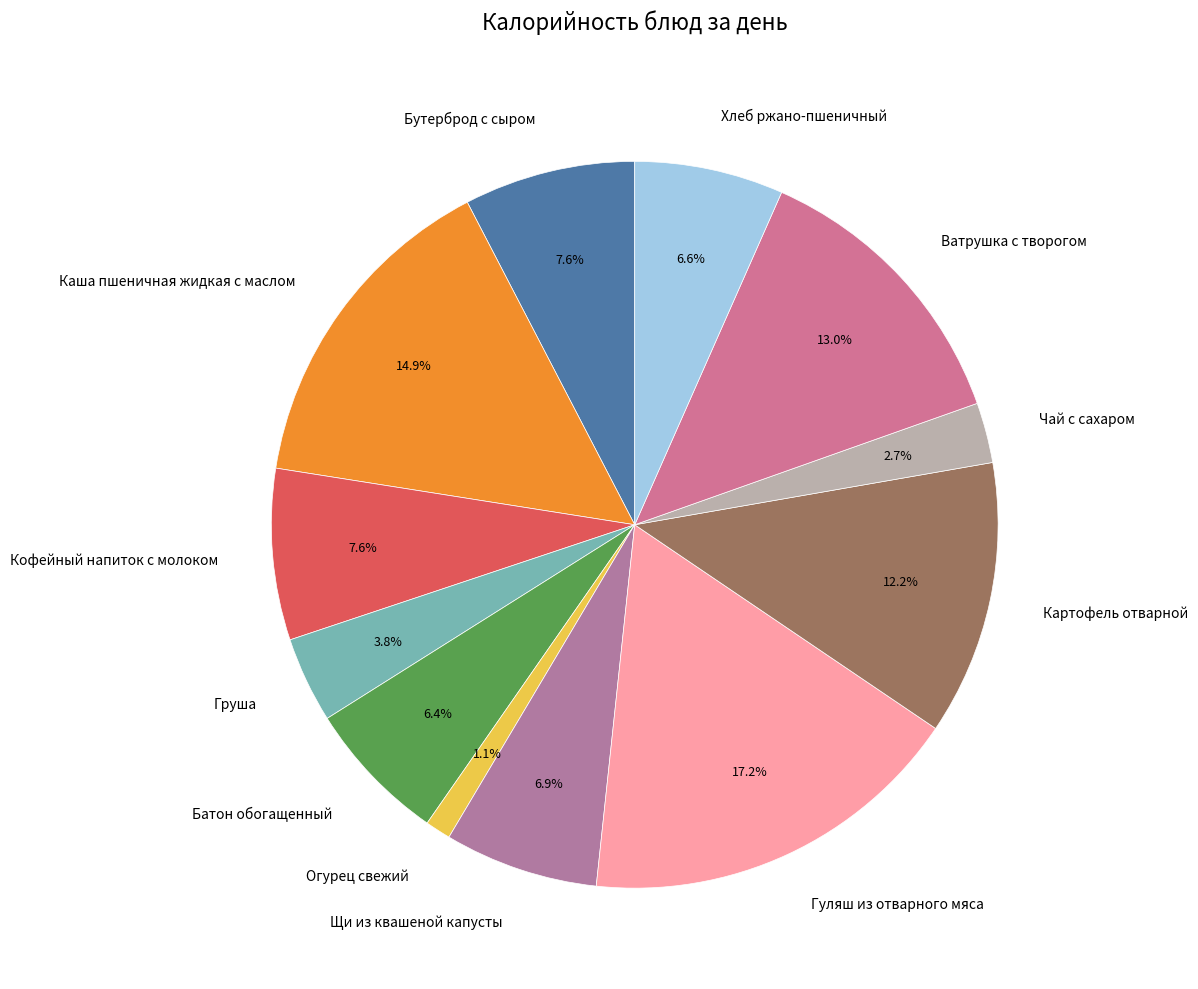

Which has a higher value, Груша or Каша пшеничная жидкая с маслом?

Каша пшеничная жидкая с маслом